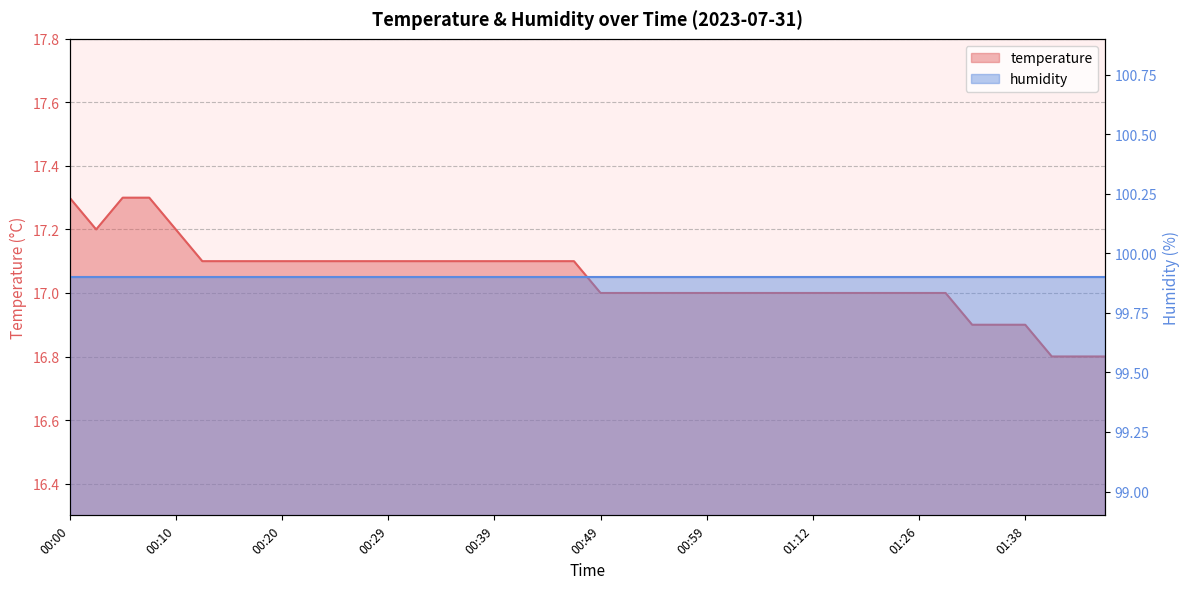

Does the chart have visible grid lines?

Yes